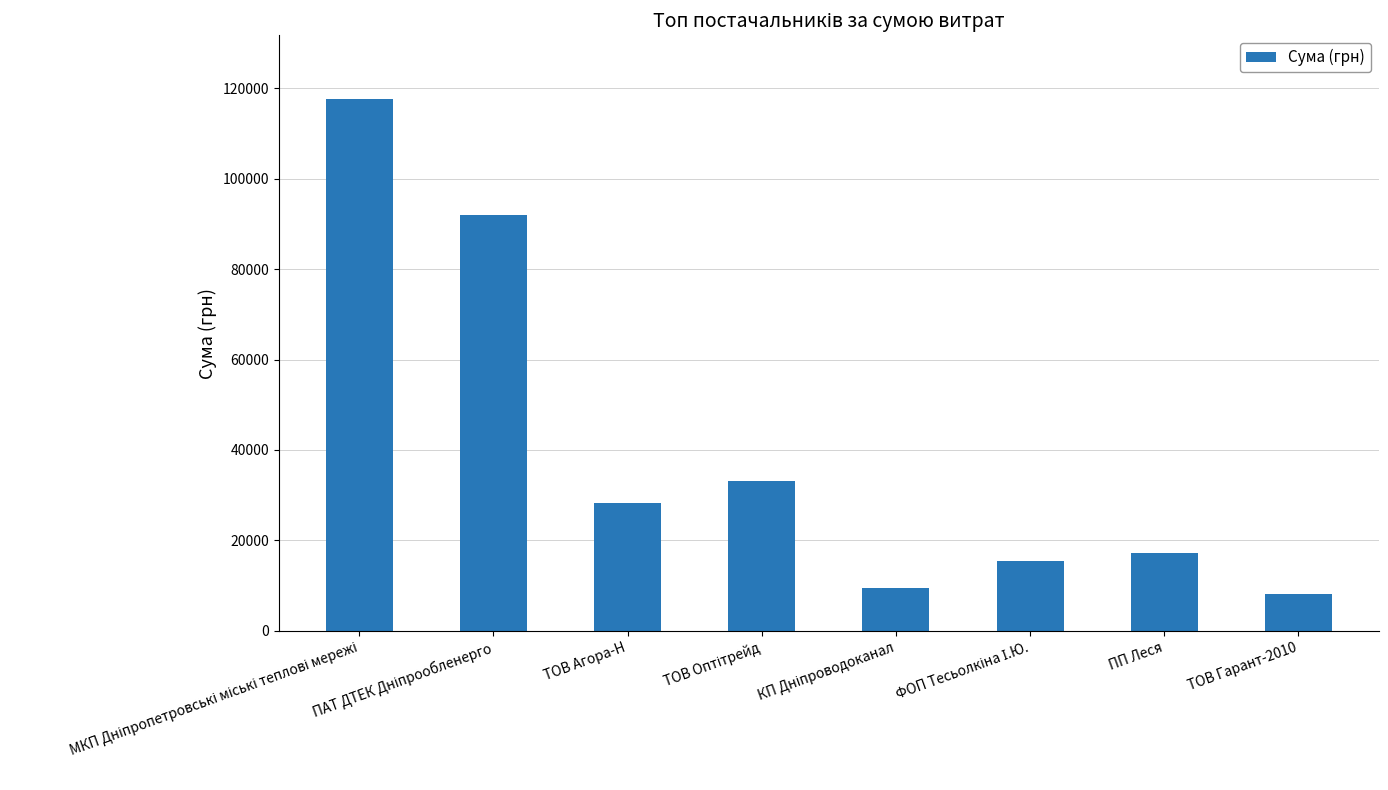

What is the change in value from ТОВ Агора-Н to ПП Леся?

-10957.6